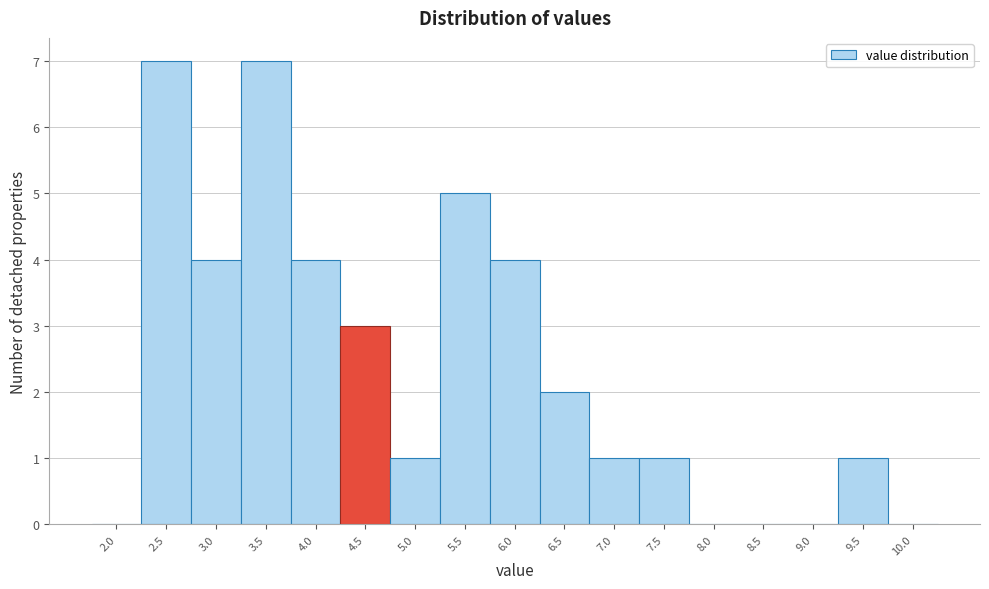

Reading right to left, extract all data points from this chart.

10.0=0	9.5=1	9.0=0	8.5=0	8.0=0	7.5=1	7.0=1	6.5=2	6.0=4	5.5=5	5.0=1	4.5=3	4.0=4	3.5=7	3.0=4	2.5=7	2.0=0